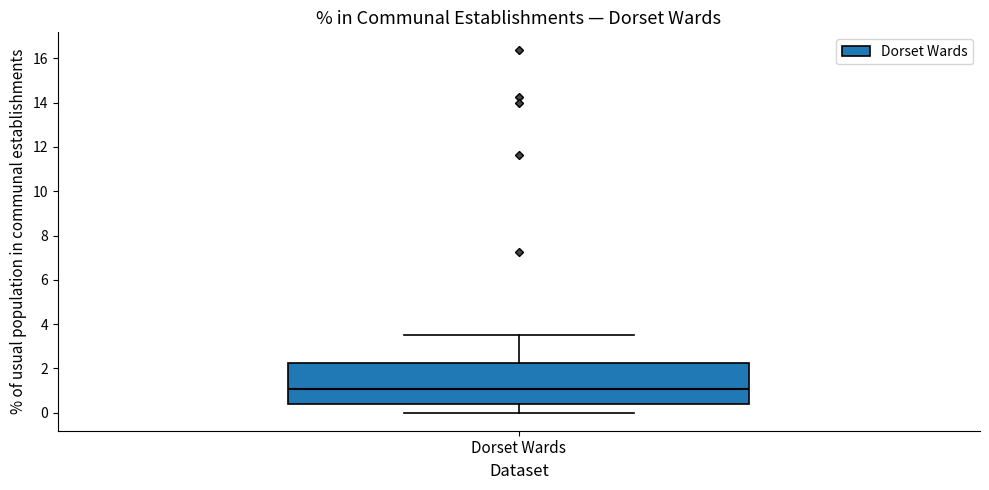

Where does the median line of the box for Dorset Wards sit on the y-axis? The values are not printed on the chart, so give them approximately, as read against the axis.

1.0